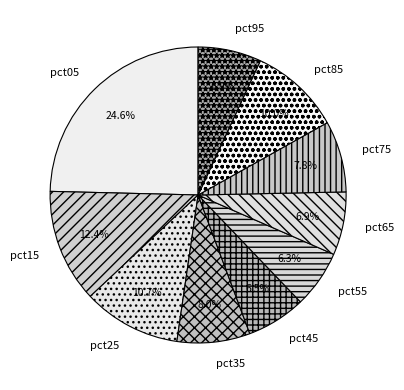

Combined, do pct35 and pct95 account for over 50%?

No